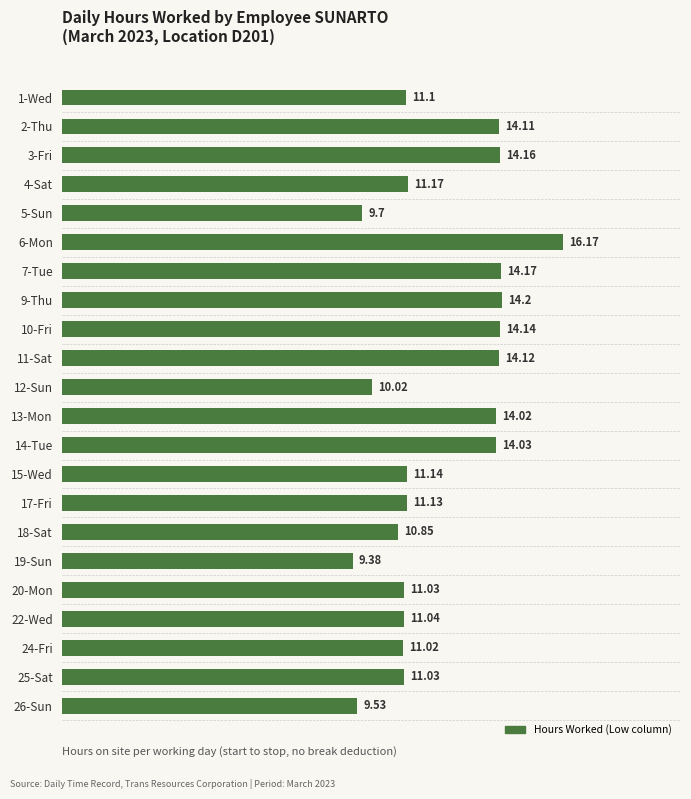

What is the sum of all values?

267.3